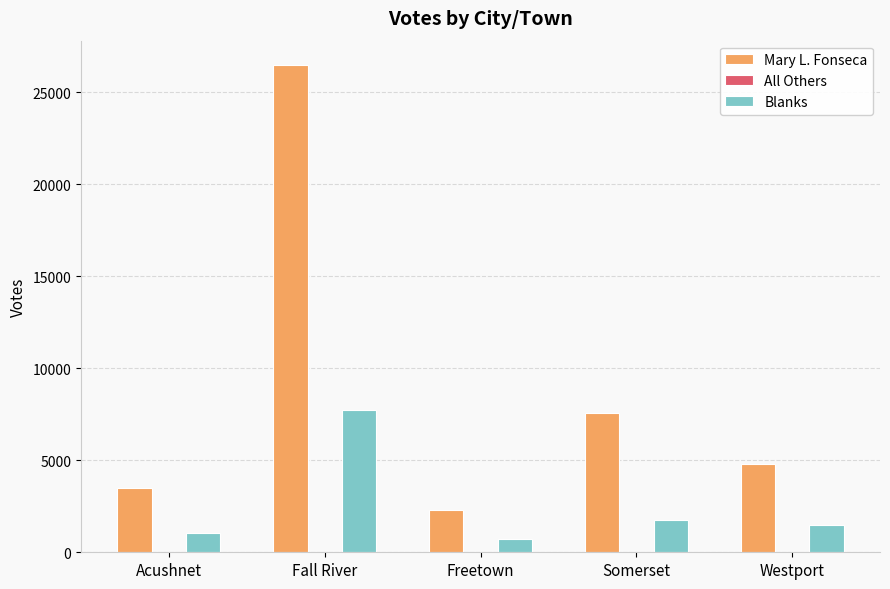

What is the total value across all series at Fall River?

34202